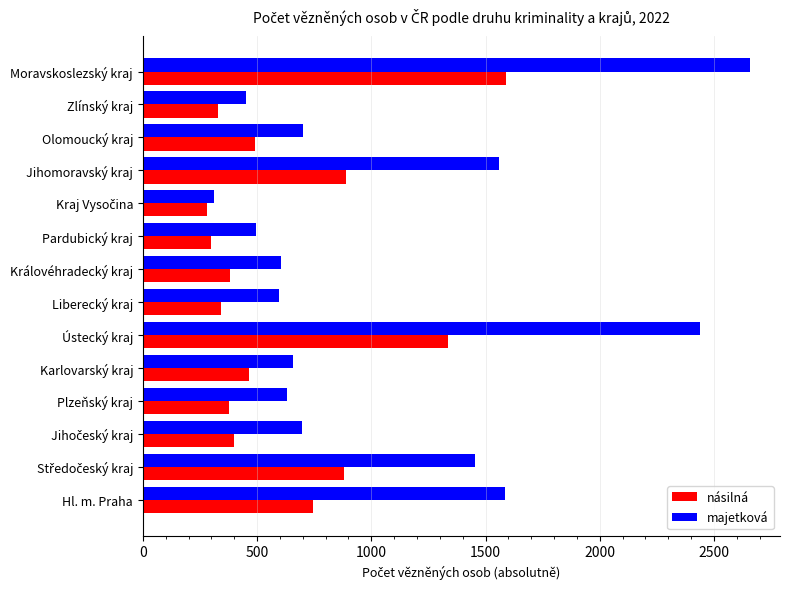

What value does the majetková series have at Olomoucký kraj?

699